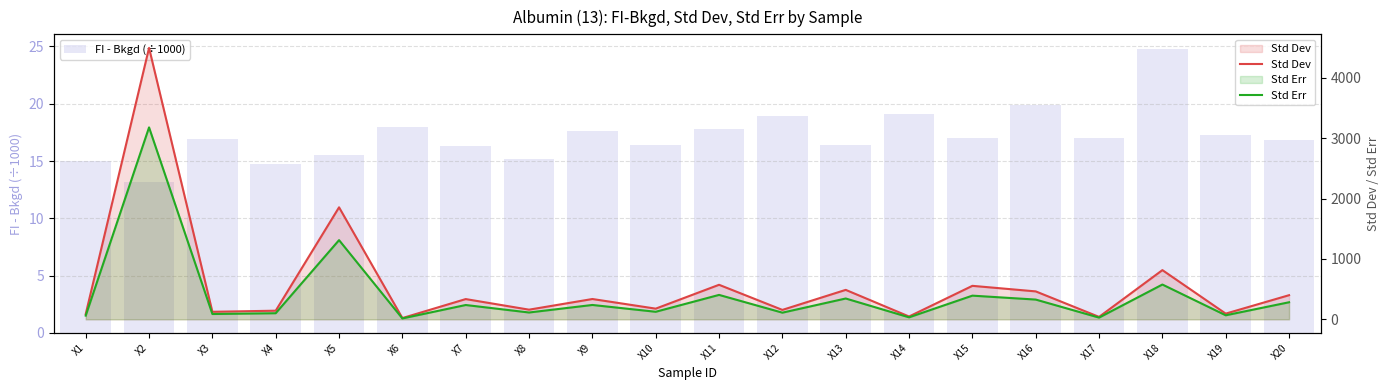

Reading left to right, list all the values displayed in this chart.

FI - Bkgd (÷1000): 15.0	13.2	16.9	14.7	15.5	18.0	16.3	15.2	17.6	16.4	17.8	18.9	16.4	19.1	17.0	19.9	17.0	24.8	17.3	16.8
Std Dev: 86.6	4493.0	124.5	142.8	1854.0	20.9	335.2	159.8	336.2	176.8	571.7	155.9	487.6	46.7	554.4	462.4	40.3	814.6	94.4	399.5
Std Err: 61.2	3177.0	88.0	101.0	1311.0	14.8	237.0	113.0	237.8	125.0	404.2	110.2	344.8	33.0	392.0	327.0	28.5	576.0	66.8	282.5